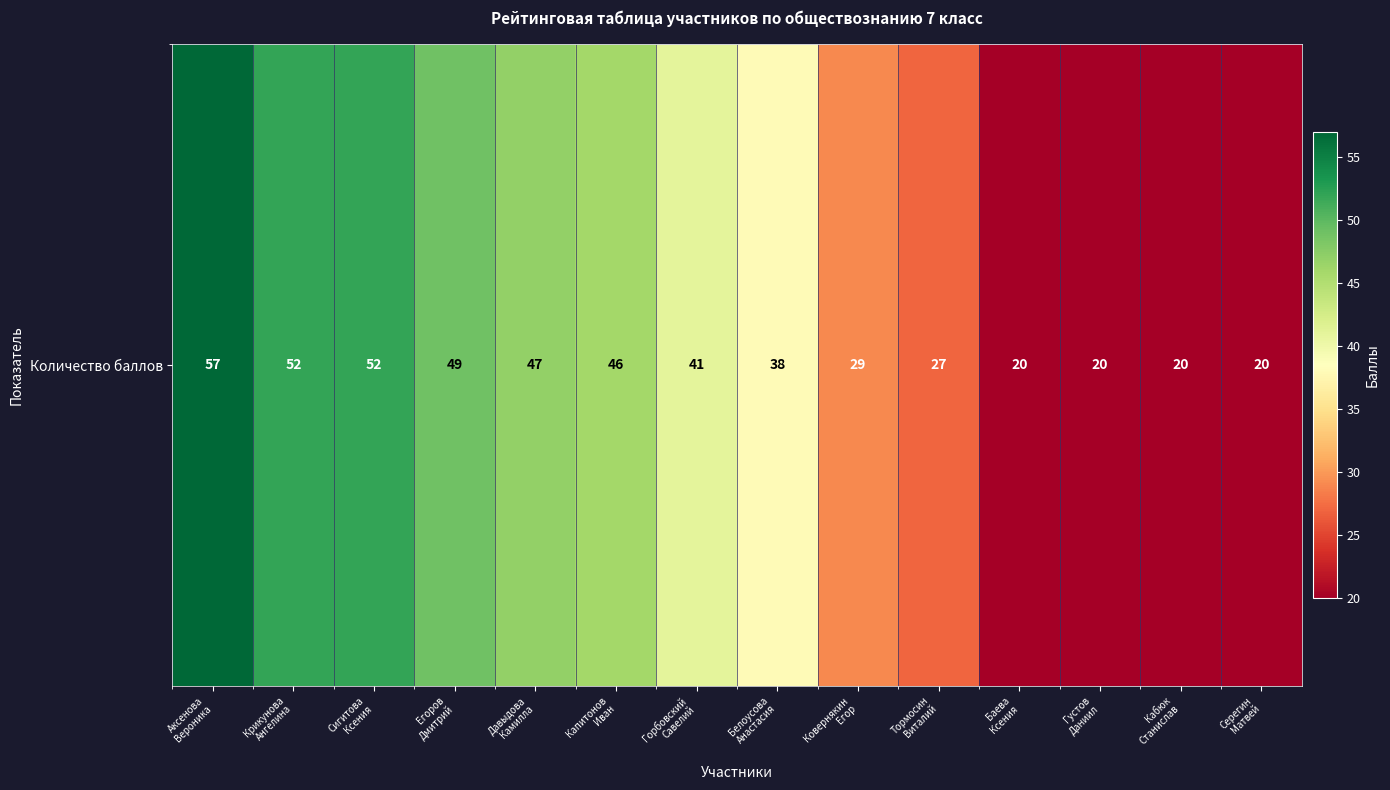

What is the change in value from Крикунова
Ангелина to Капитонов
Иван?

-6